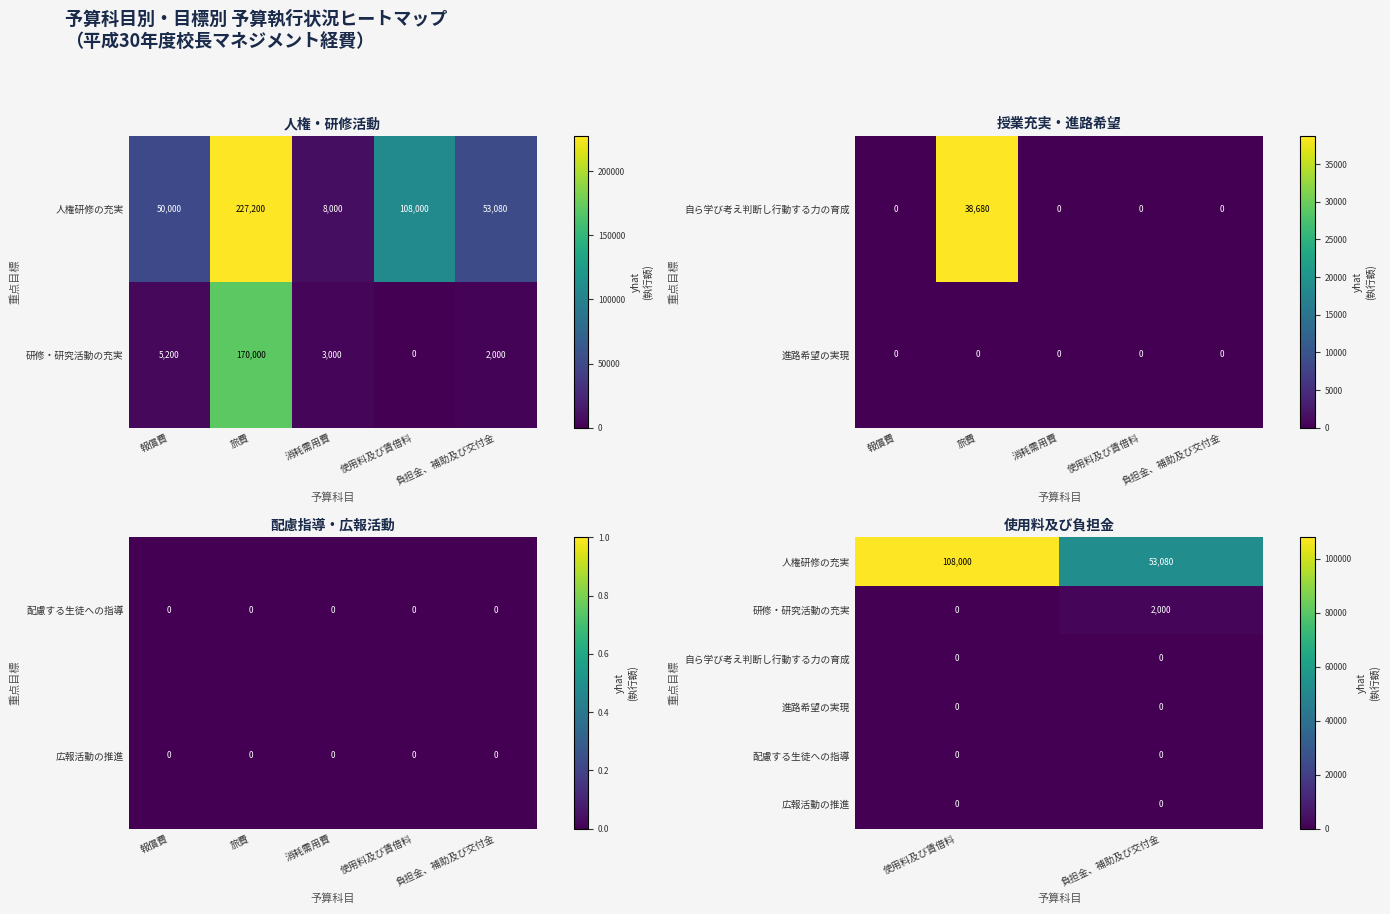

At how many categories does at least one series exceed 89065?

1